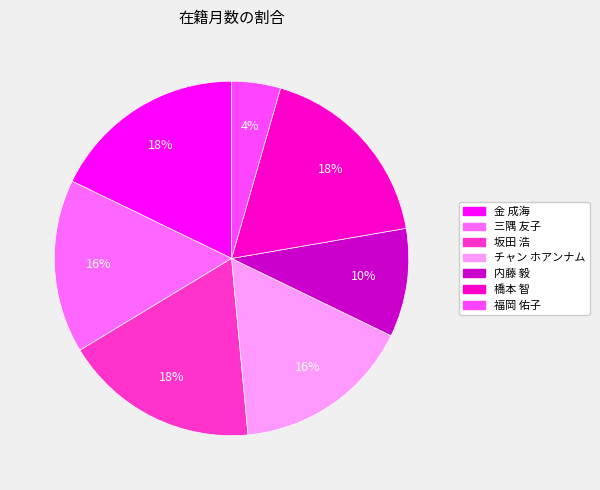

How many segments does this pie chart have?

7